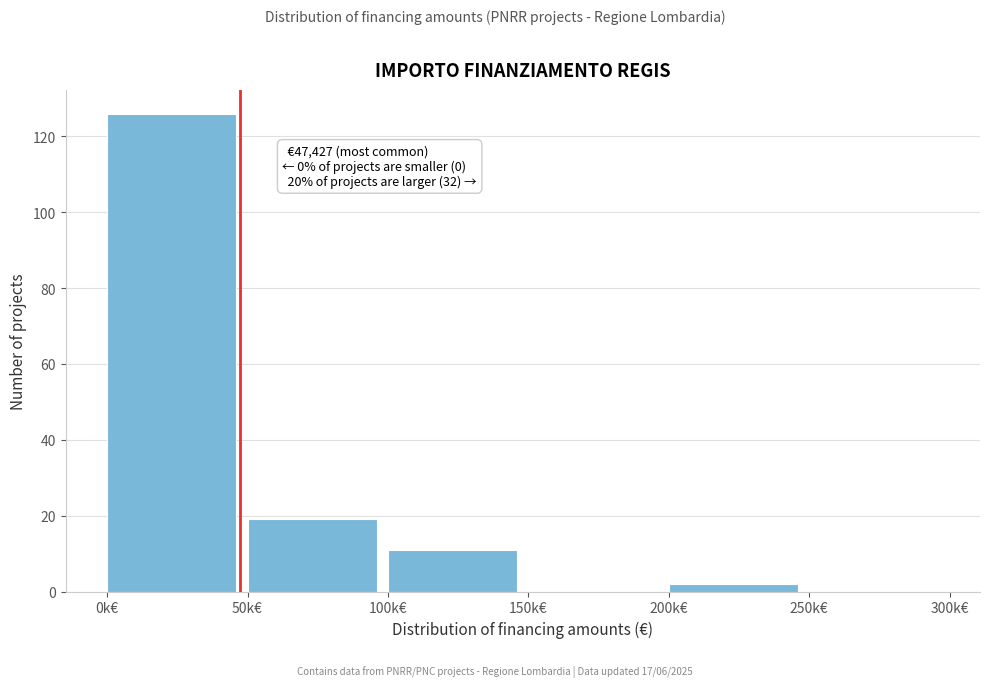

Reading right to left, list all the values displayed in this chart.

250k€=0	200k€=2	150k€=0	100k€=11	50k€=19	0k€=126